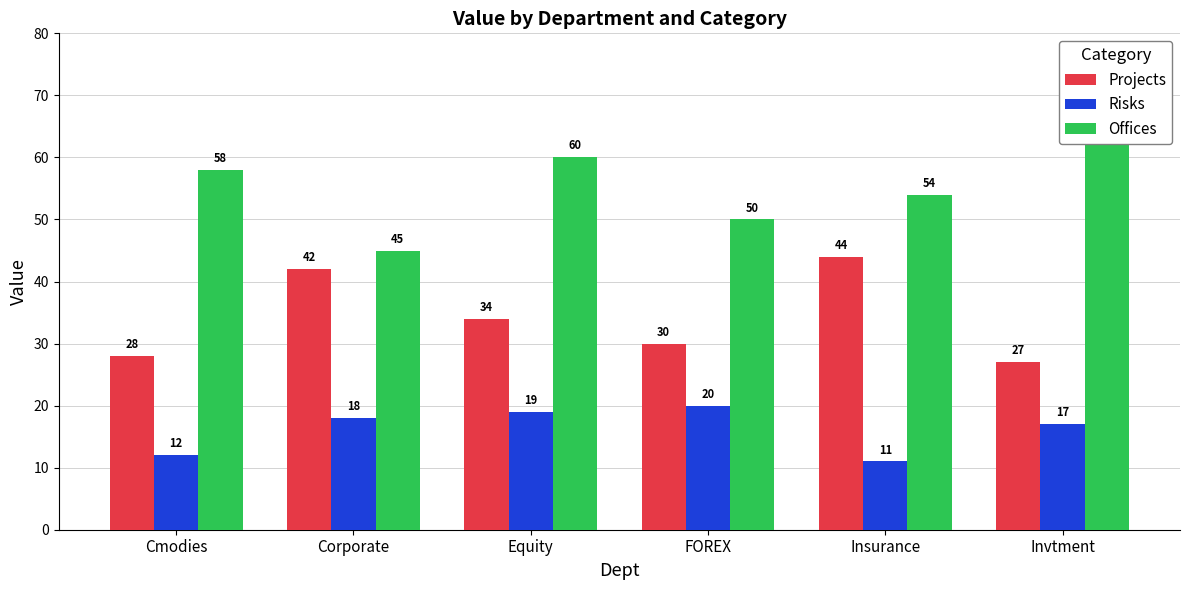

What are all the series names shown in the legend?

Projects, Risks, Offices